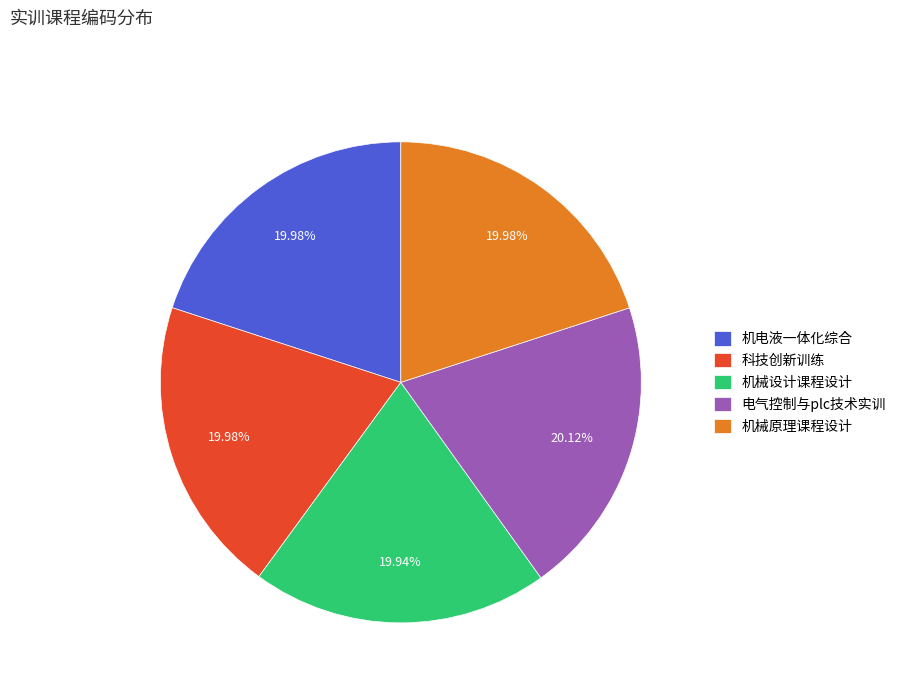

Is it true that 机电液一体化综合 is 13% of the pie?

False